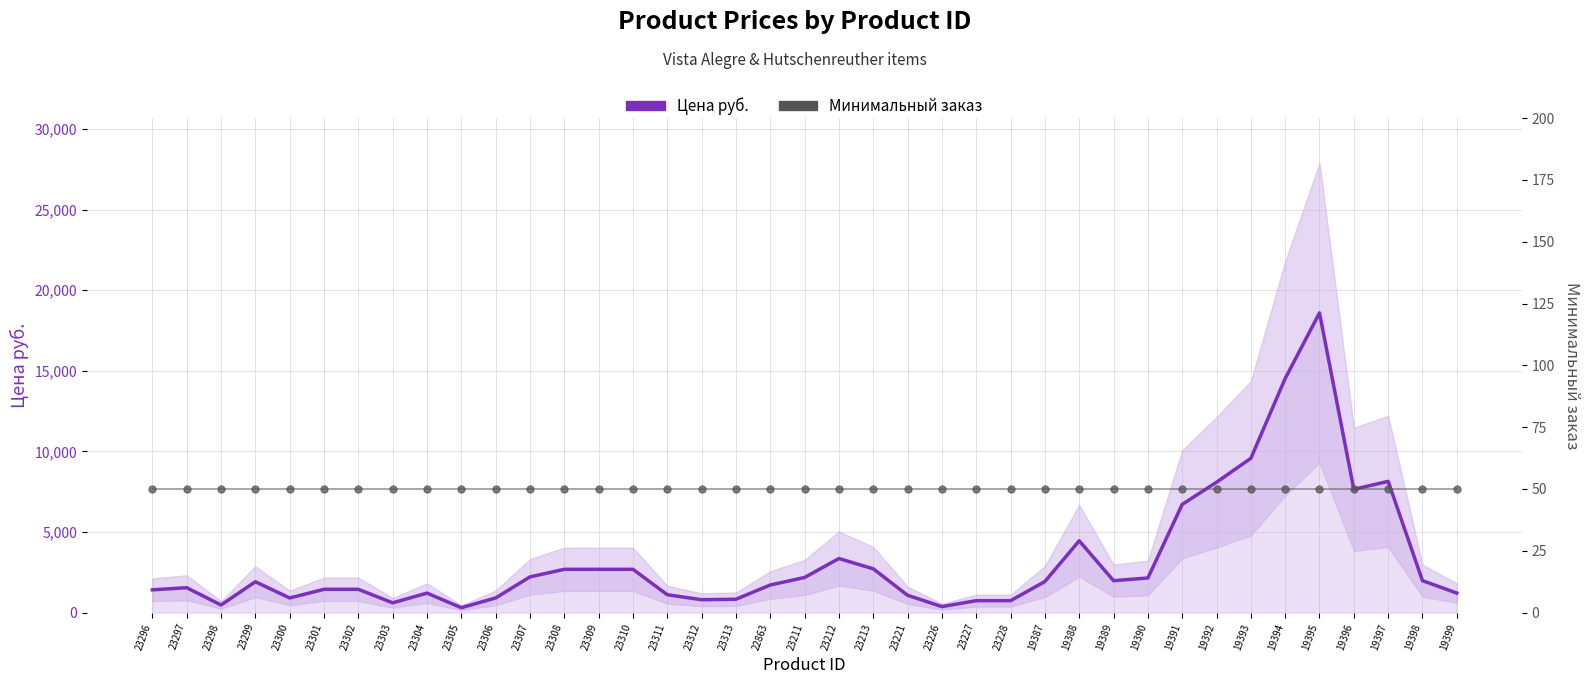

Which series contains the highest Y value?

Цена руб.